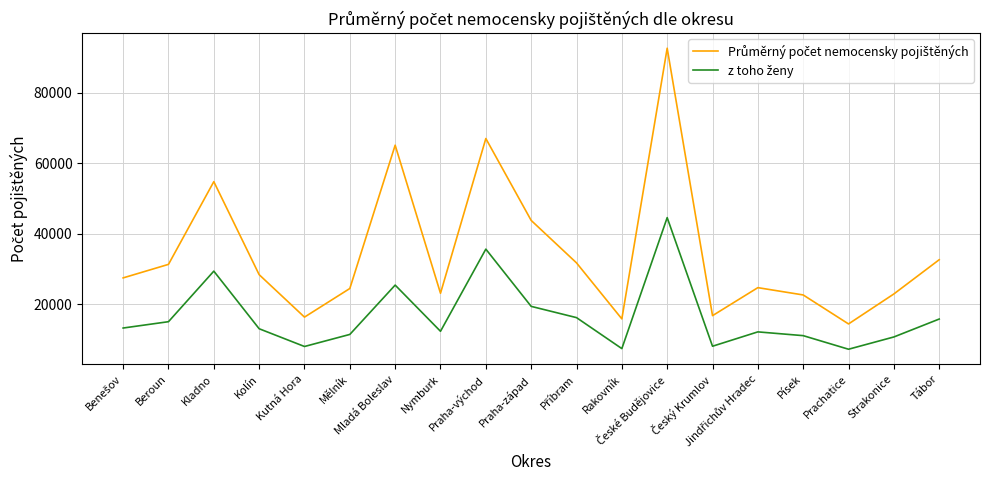

At how many categories does at least one series exceed 86314?

1